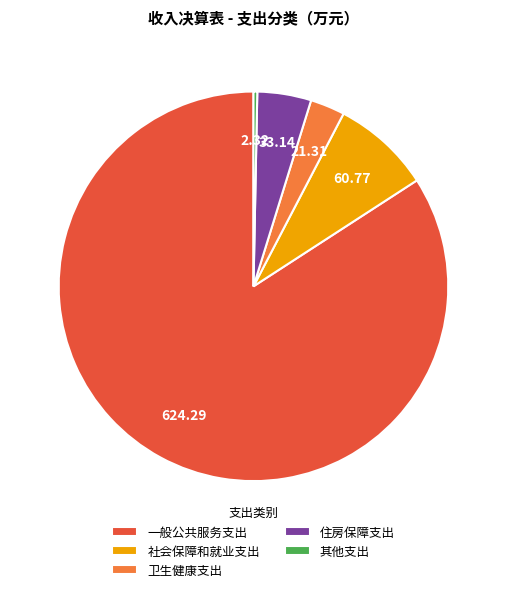

Rank the categories by value from highest to lowest.

一般公共服务支出, 社会保障和就业支出, 住房保障支出, 卫生健康支出, 其他支出